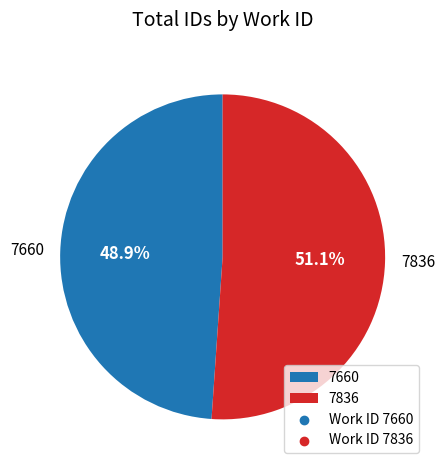

To the nearest percent, what portion does 7836 represent?

51%